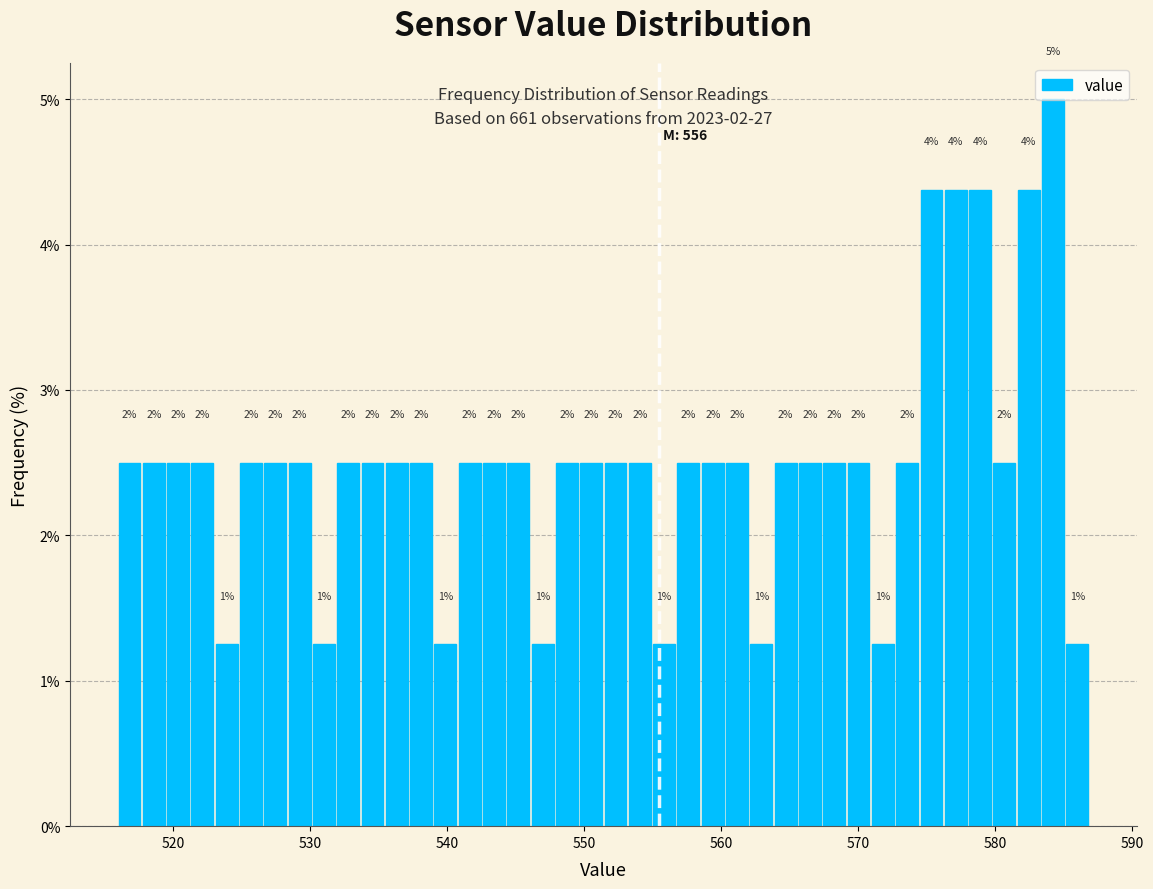

Read against the x-axis, roughly where is the centre of the tallest bar?

584